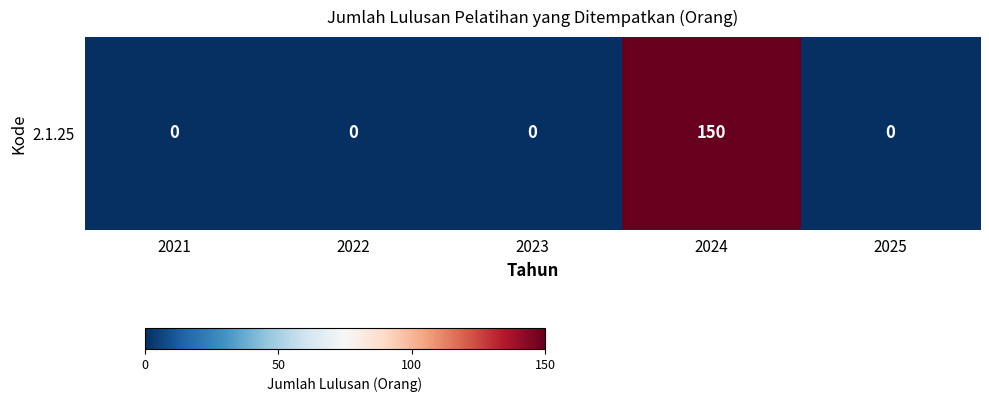

Rank the categories by value from highest to lowest.

2024, 2021, 2022, 2023, 2025